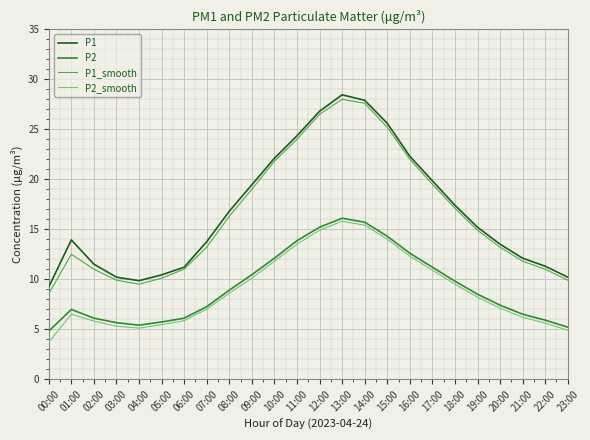

How many interior local peaks does the P1_smooth series have?

2